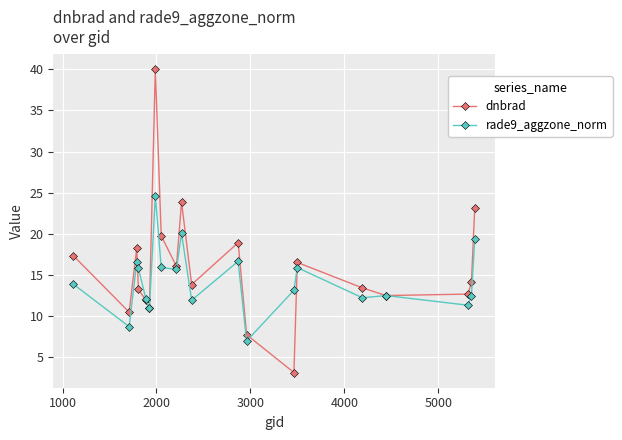

What is the maximum value shown in the chart?

40.0